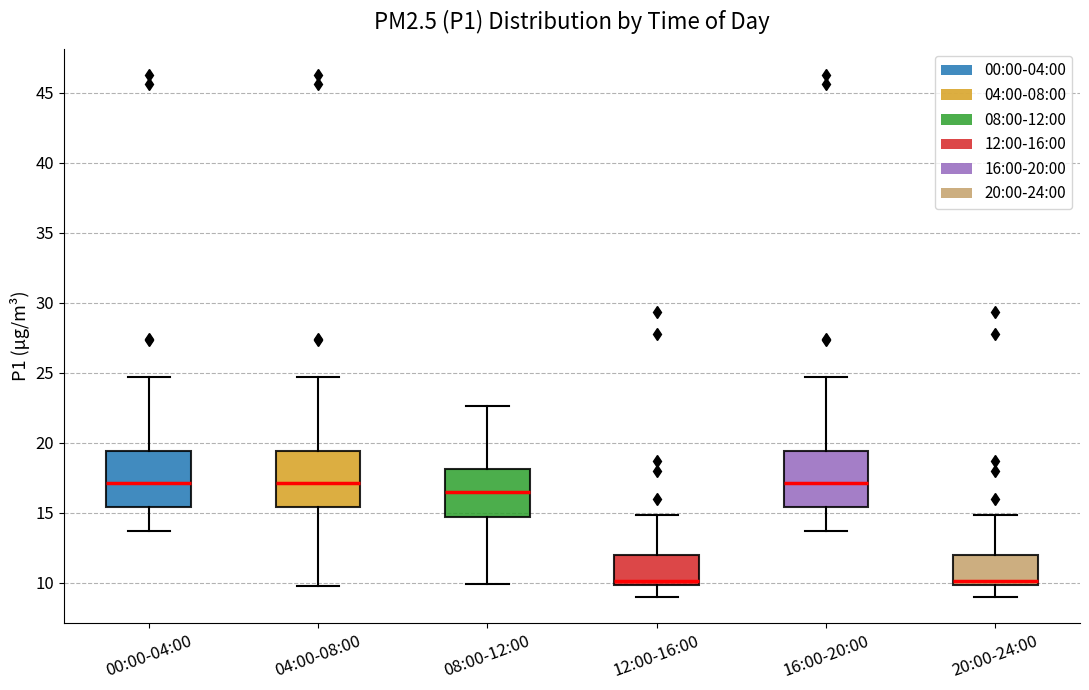

Where does the lower whisker of the box for 12:00-16:00 end on the y-axis? The values are not printed on the chart, so give them approximately, as read against the axis.

9.0